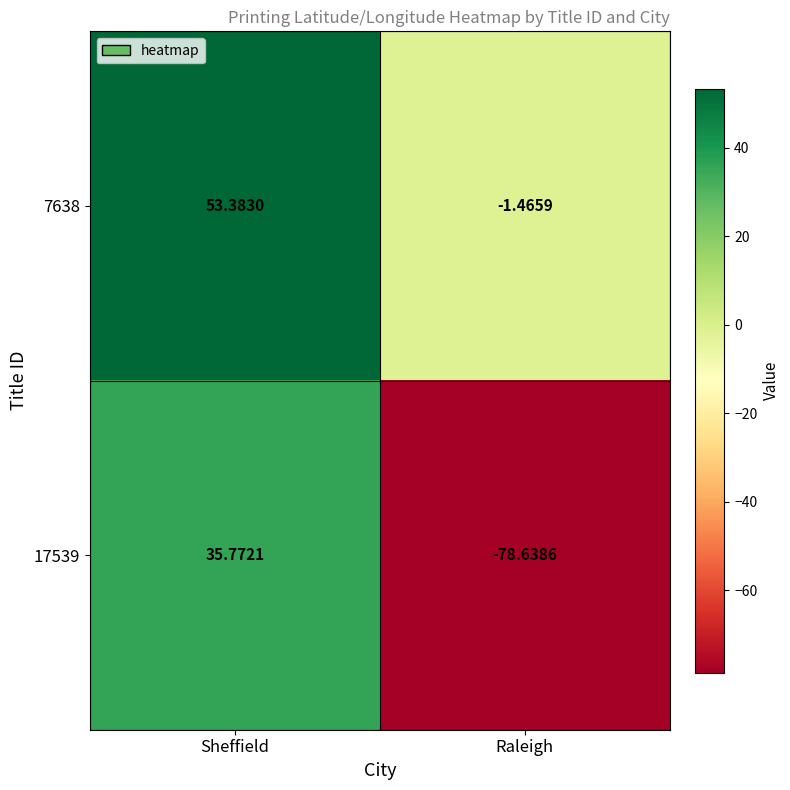

How many data points does each series have?

2